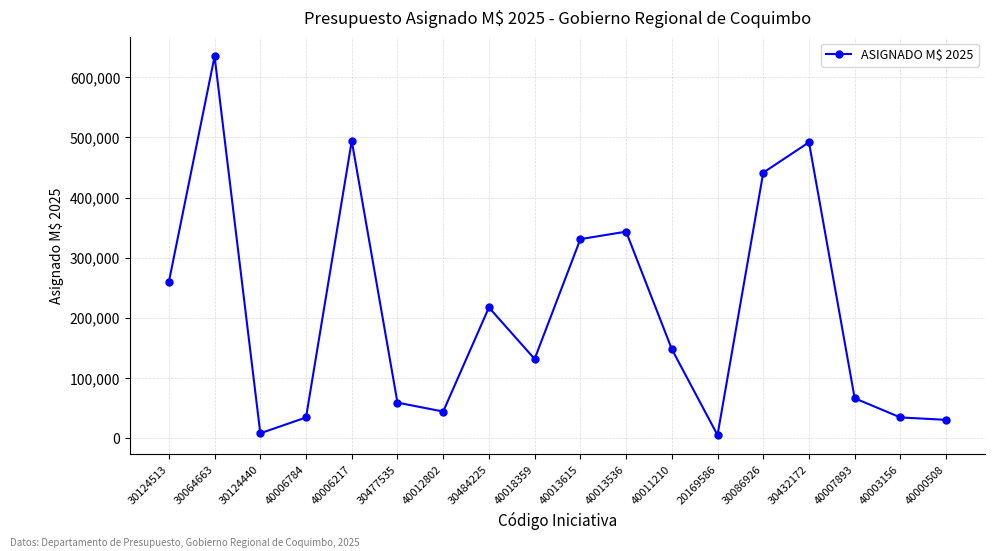

Does the chart have visible grid lines?

Yes